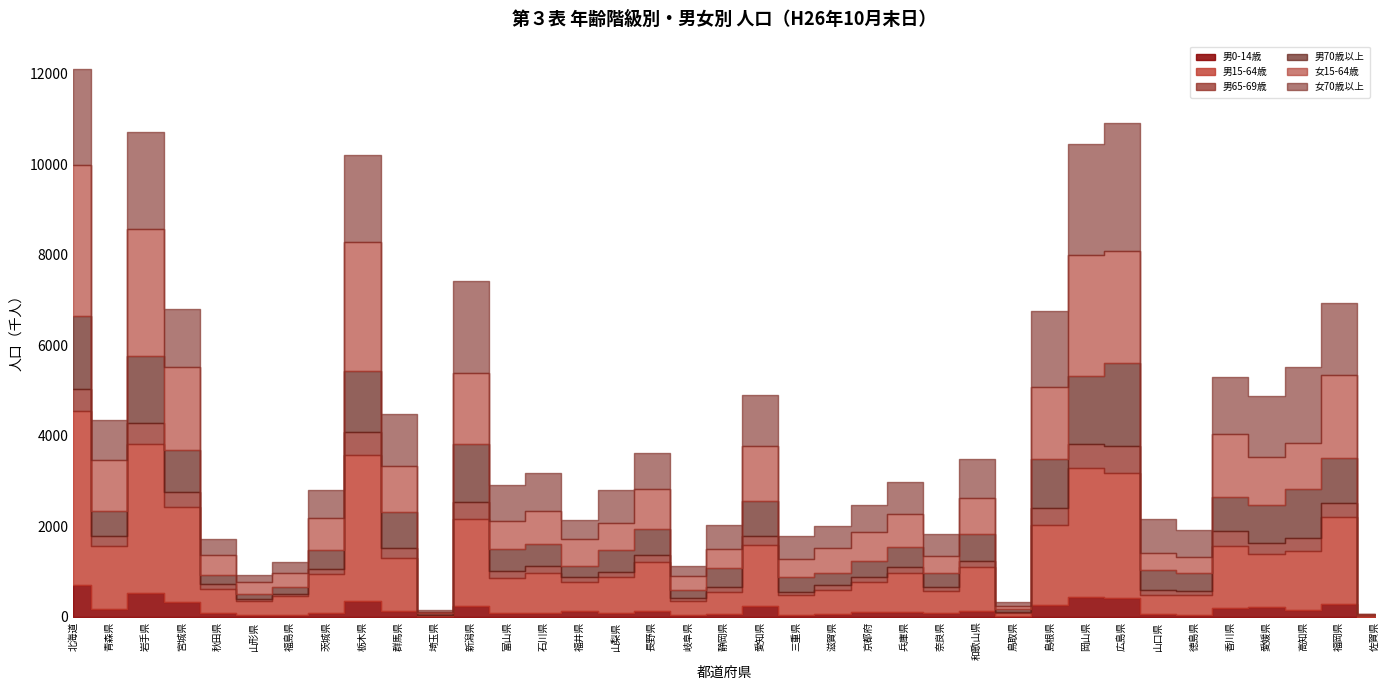

At which category does 男70歳以上 reach its first local valley?

青森県